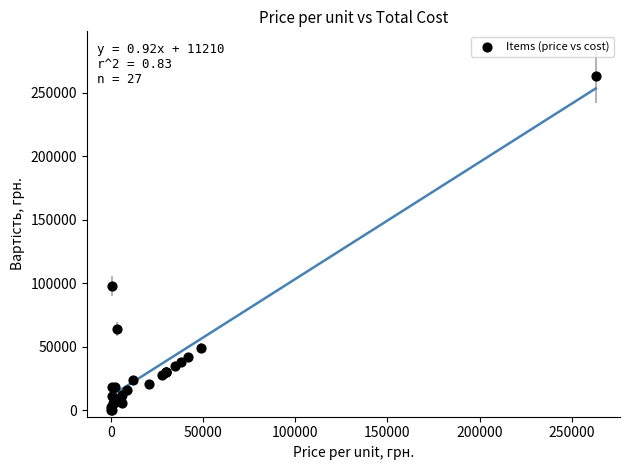

What Y value in the scatter plot is closest to 131525?

98000